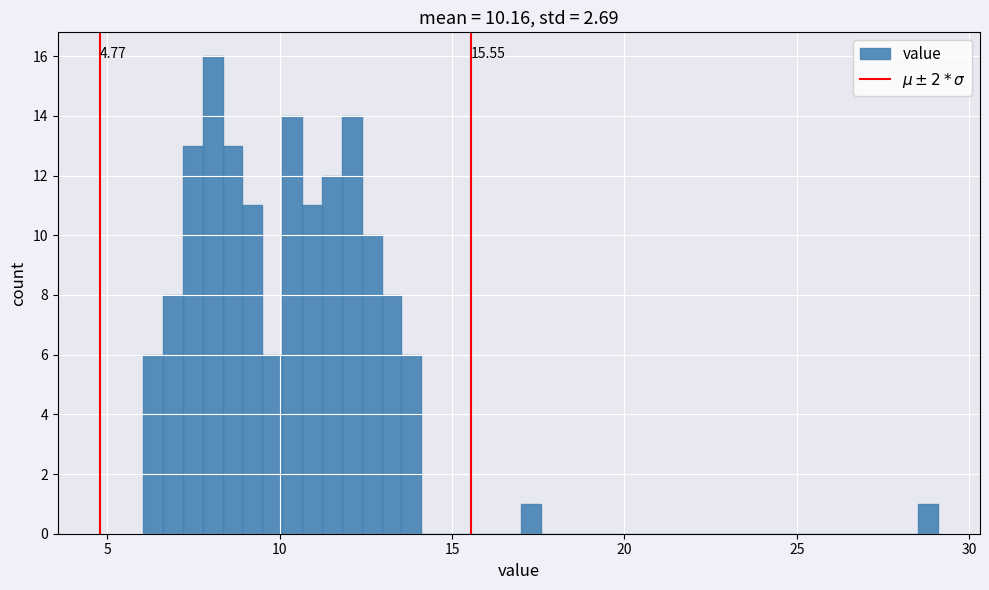

Read against the x-axis, roughly where is the centre of the tallest bar?

8.0